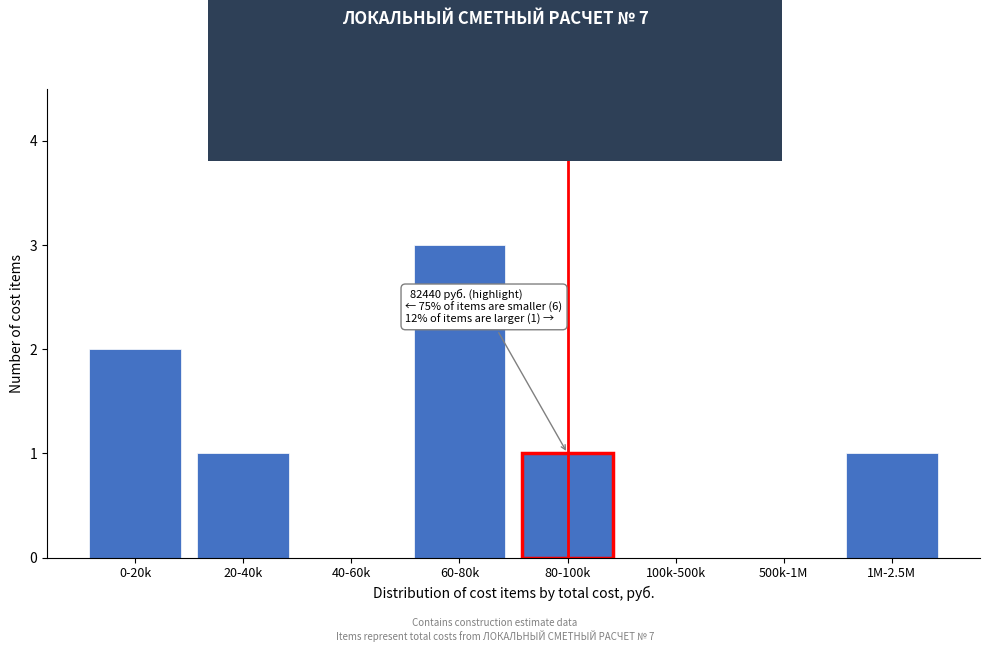

Reading left to right, list all the values displayed in this chart.

0-20k=2	20-40k=1	40-60k=0	60-80k=3	80-100k=1	100k-500k=0	500k-1M=0	1M-2.5M=1